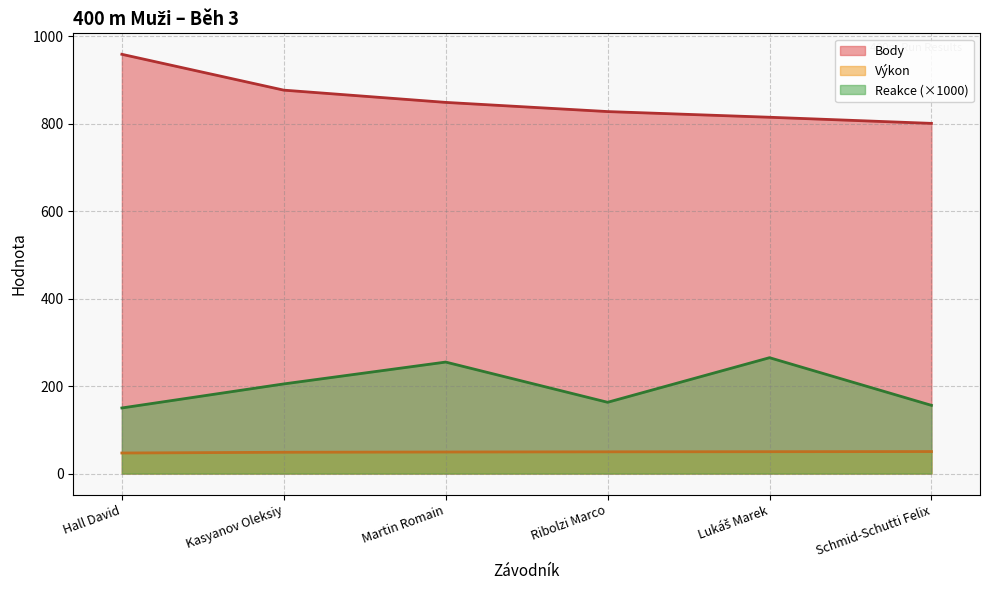

True or false: Reakce has a value of 205.0 at Kasyanov Oleksiy.

True